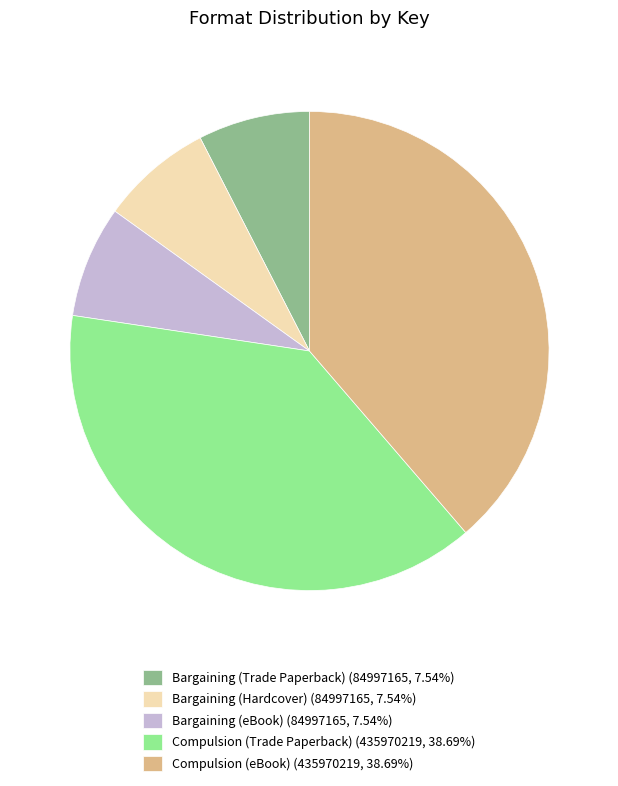

Do Bargaining (Hardcover) (84997165, 7.54%) and Bargaining (eBook) (84997165, 7.54%) together represent more than half of the pie?

No